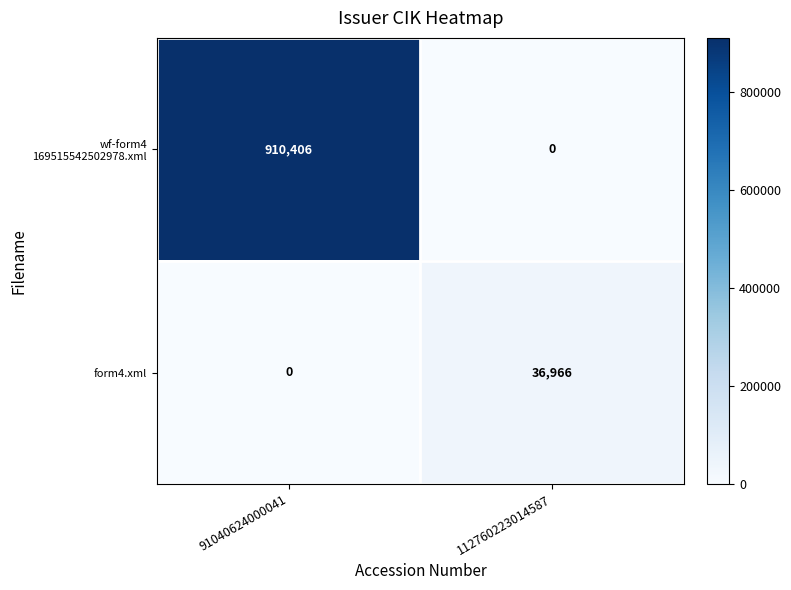

At which category is the sum across all series the highest?

91040624000041